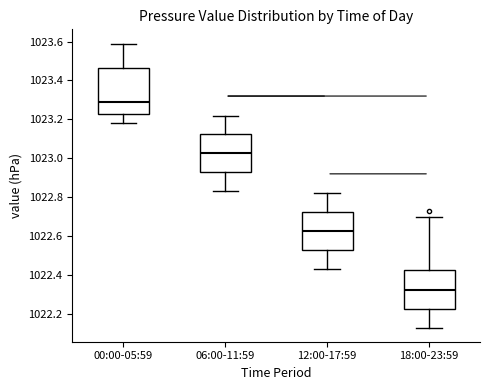

Which box's median line is the highest?

00:00-05:59